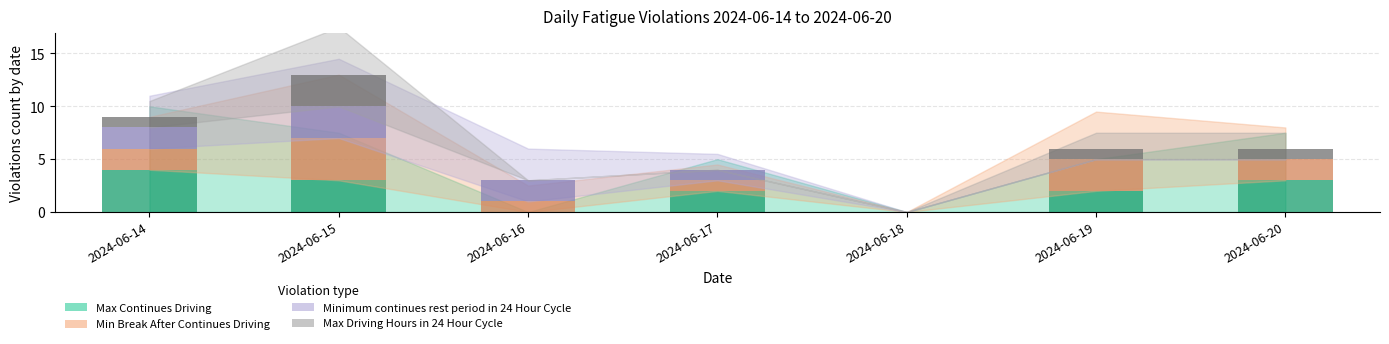

Which label corresponds to the smallest value in the chart?

2024-06-16